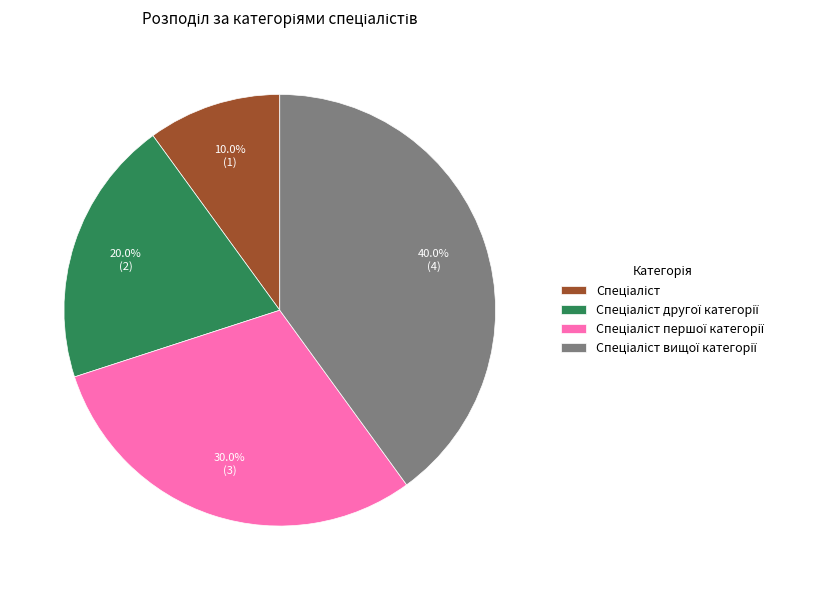

Is there a majority slice in this chart?

No